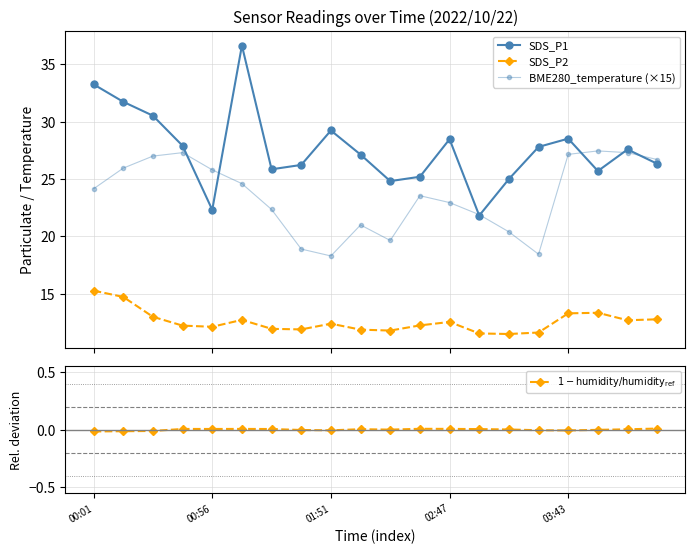

True or false: $1 - \mathrm{humidity} / \mathrm{humidity}_{\mathrm{ref}}$ has a value of 0.0 at 9.

True